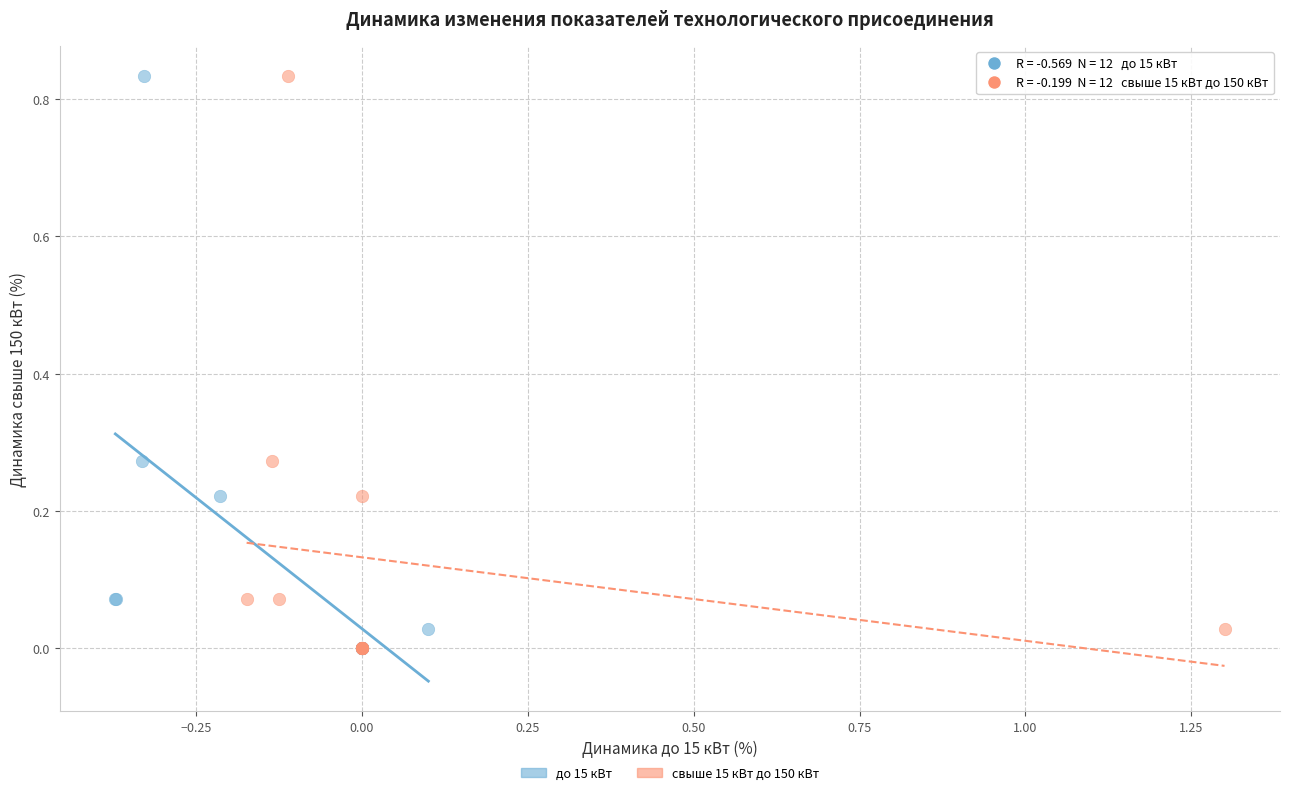

What are all the series names shown in the legend?

до 15 кВт, свыше 15 кВт до 150 кВт